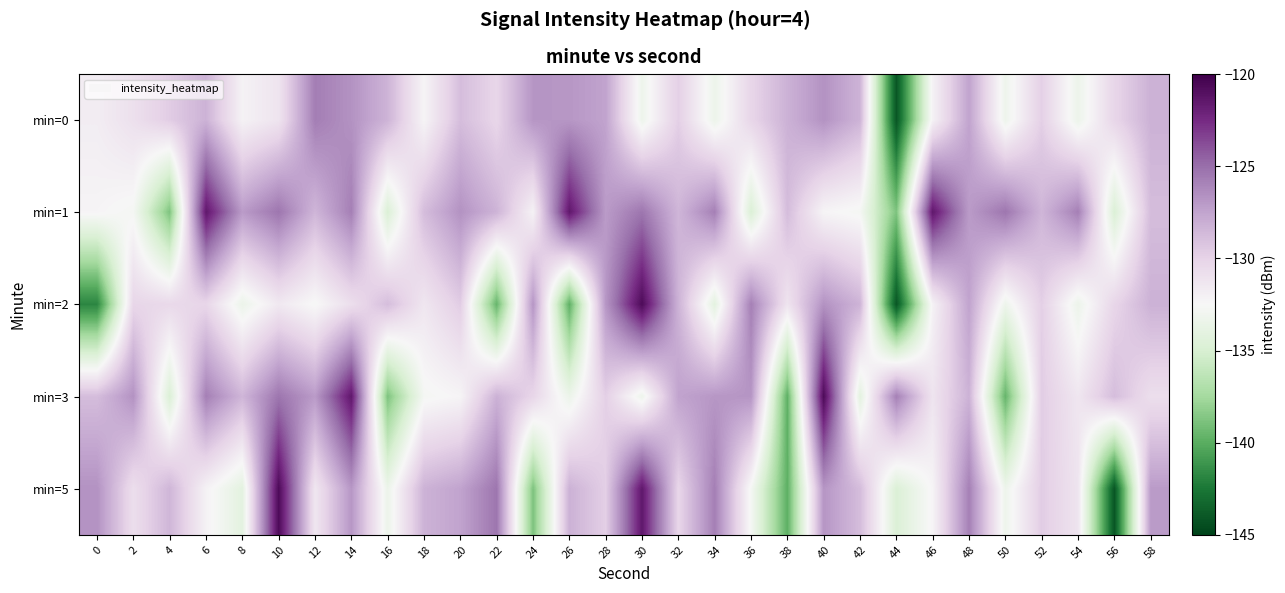

Reading left to right, transcribe all the data shown in this chart.

min=0: 0=-131.8	2=-130.9	4=-129.6	6=-128.3	8=-132.2	10=-131.2	12=-125.7	14=-126.7	16=-128.3	18=-132.3	20=-128.8	22=-130.2	24=-126.8	26=-126.9	28=-127.5	30=-133.3	32=-129.8	34=-133.4	36=-130.2	38=-128.2	40=-126.7	42=-128.3	44=-144.1	46=-132.2	48=-127.5	50=-133.3	52=-129.8	54=-133.4	56=-130.2	58=-128.2
min=1: 0=-132.3	2=-132.8	4=-138.8	6=-121.5	8=-127.1	10=-125.3	12=-128.4	14=-125.8	16=-134.7	18=-128.8	20=-126.7	22=-128.3	24=-132.2	26=-121.5	28=-127.1	30=-125.3	32=-128.4	34=-125.8	36=-134.7	38=-128.8	40=-132.3	42=-132.8	44=-138.8	46=-121.5	48=-127.1	50=-125.3	52=-128.4	54=-125.8	56=-134.7	58=-128.8
min=2: 0=-141.8	2=-130.2	4=-130.4	6=-130.2	8=-133.4	10=-131.5	12=-132.6	14=-130.8	16=-128.8	18=-131.3	20=-129.6	22=-139.6	24=-126.8	26=-139.8	28=-126.9	30=-120.7	32=-128.3	34=-134.1	36=-125.8	38=-131.2	40=-126.7	42=-128.3	44=-144.1	46=-132.2	48=-127.5	50=-133.3	52=-129.8	54=-133.4	56=-130.2	58=-128.2
min=3: 0=-128.8	2=-126.7	4=-134.7	6=-125.8	8=-128.4	10=-125.3	12=-127.1	14=-121.5	16=-138.8	18=-132.8	20=-132.3	22=-128.2	24=-130.2	26=-133.4	28=-129.8	30=-133.3	32=-127.5	34=-126.9	36=-126.8	38=-139.8	40=-120.7	42=-134.1	44=-125.8	46=-131.2	48=-128.3	50=-139.6	52=-129.6	54=-131.3	56=-128.8	58=-130.8
min=5: 0=-126.7	2=-130.8	4=-128.4	6=-132.2	8=-134.1	10=-120.7	12=-131.3	14=-126.9	16=-133.4	18=-128.3	20=-127.5	22=-125.3	24=-138.8	26=-128.2	28=-129.8	30=-121.5	32=-130.2	34=-125.8	36=-132.8	38=-139.8	40=-126.8	42=-128.8	44=-134.7	46=-132.3	48=-125.8	50=-133.3	52=-129.6	54=-131.2	56=-144.1	58=-127.1